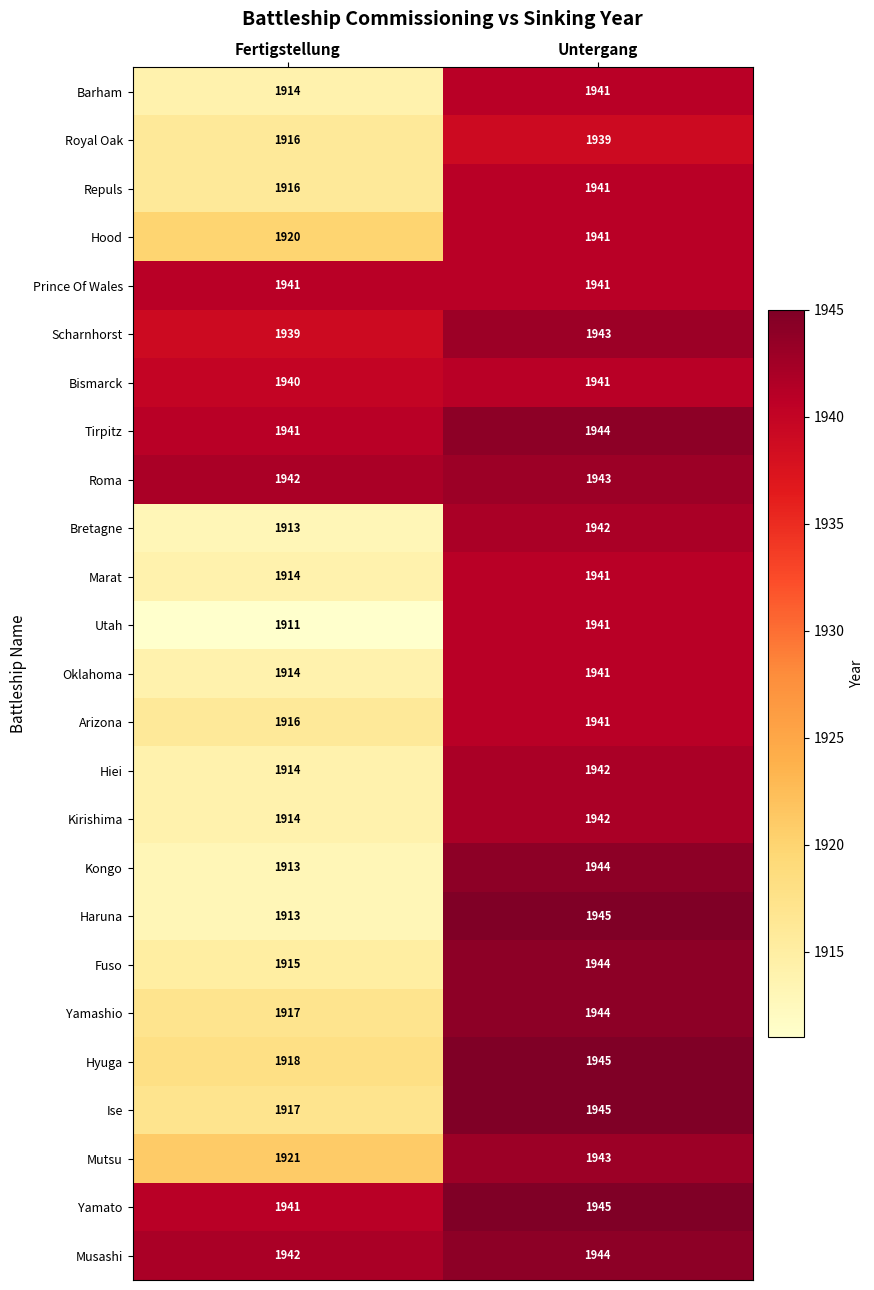

What is the approximate value of Bretagne at Fertigstellung, to the nearest 5?

1915